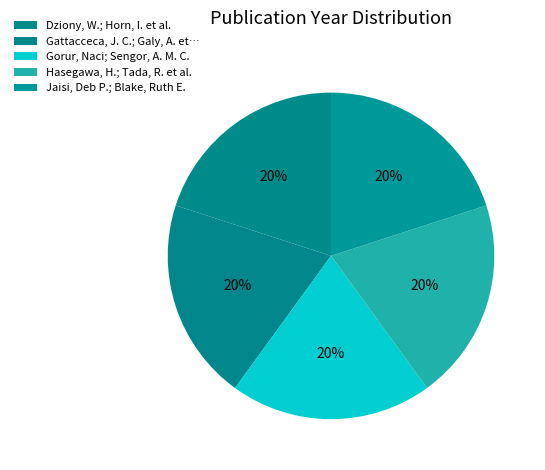

Count the number of slices in the pie.

5